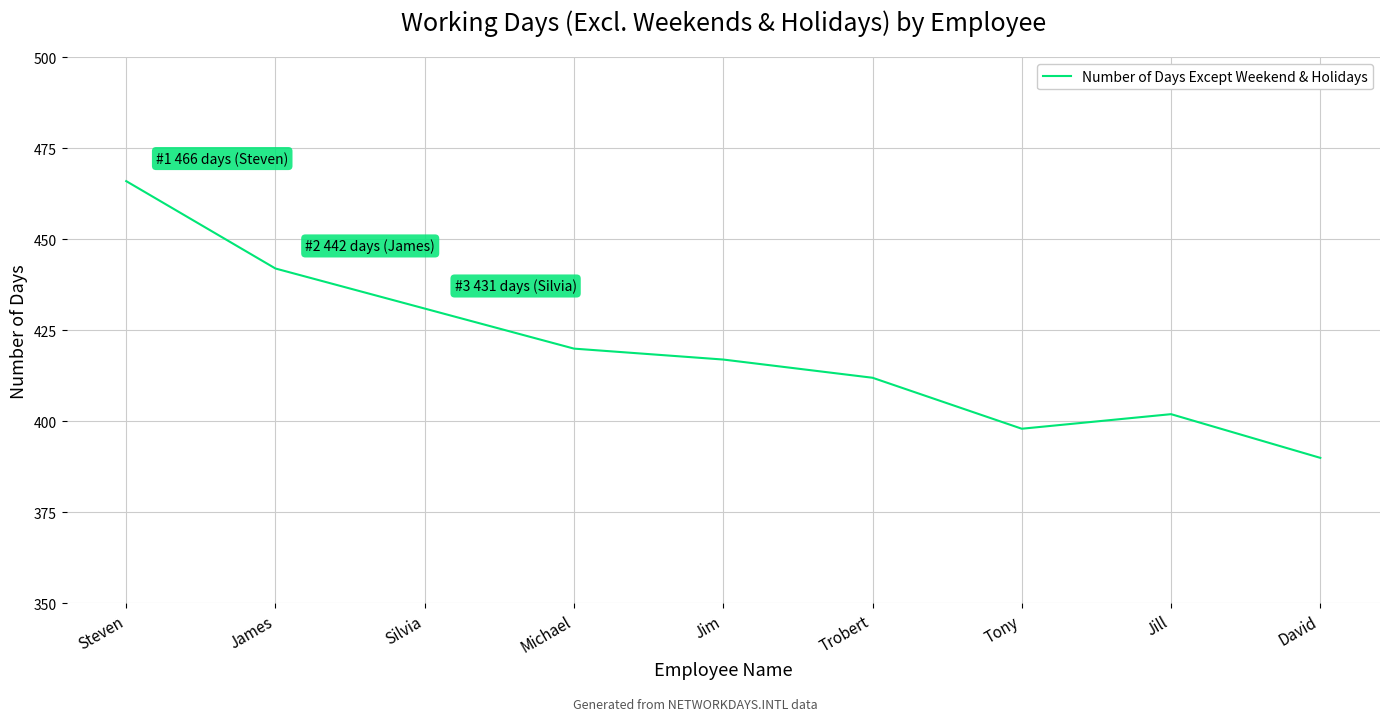

What is the ratio of the value at David to the value at Tony?

1.0